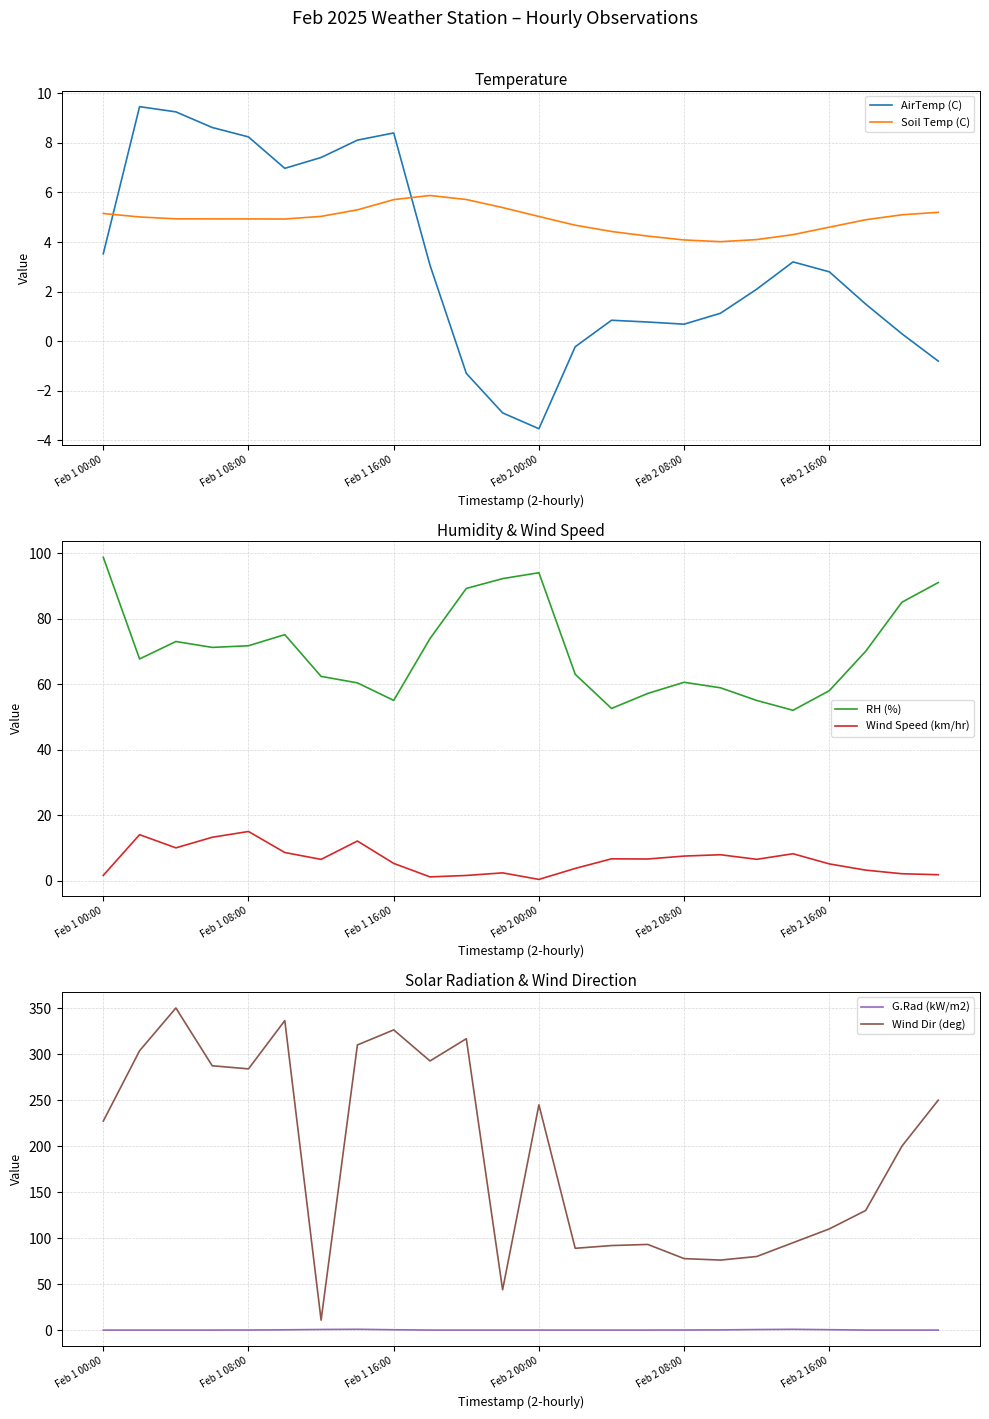

What is the smallest value displayed?

-3.5